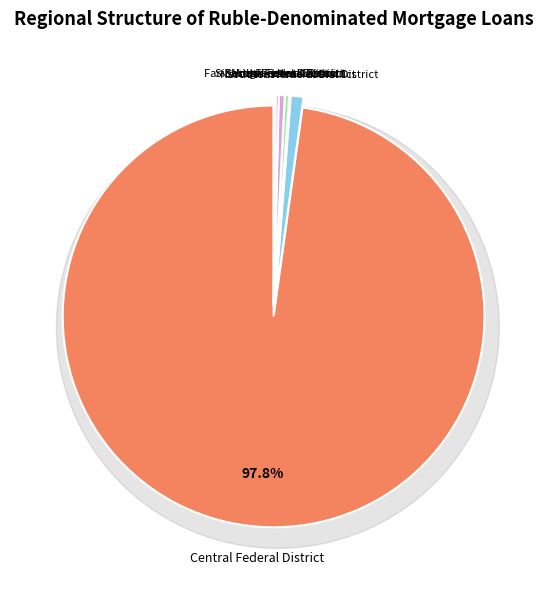

True or false: Southern Federal District accounts for 0% of the total.

True